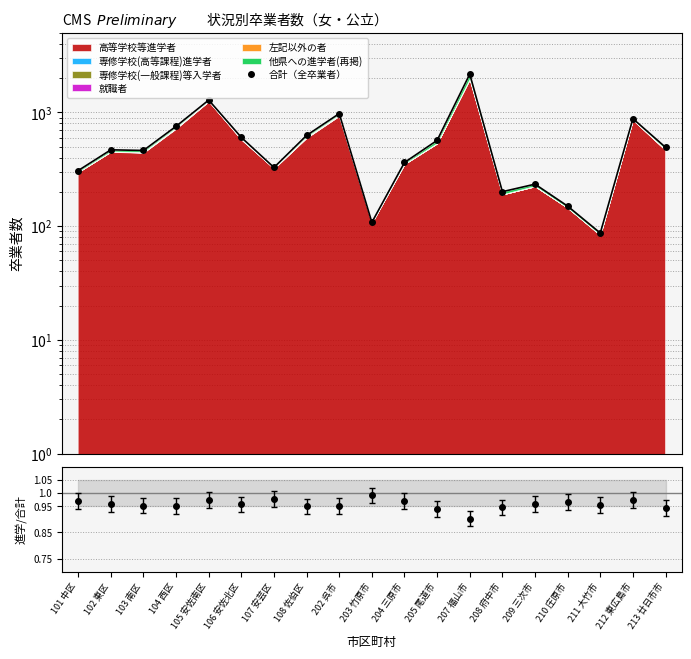

What is the sum of the values at 204 三原市 and 212 東広島市?

1244